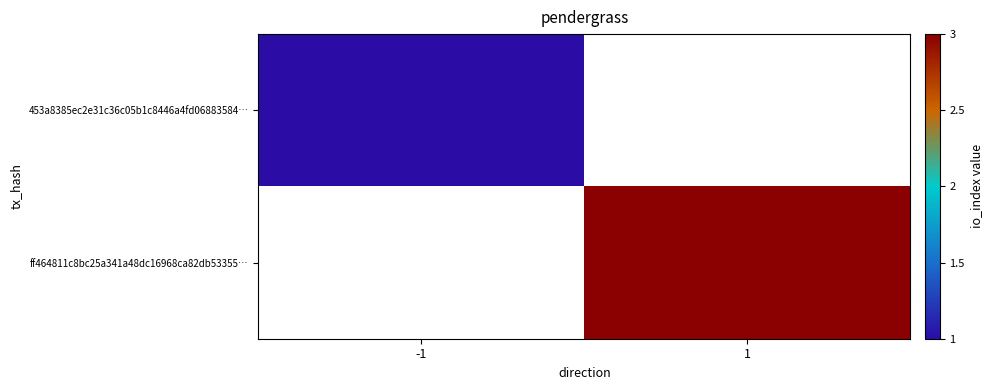

What is the maximum value shown in the chart?

3.0